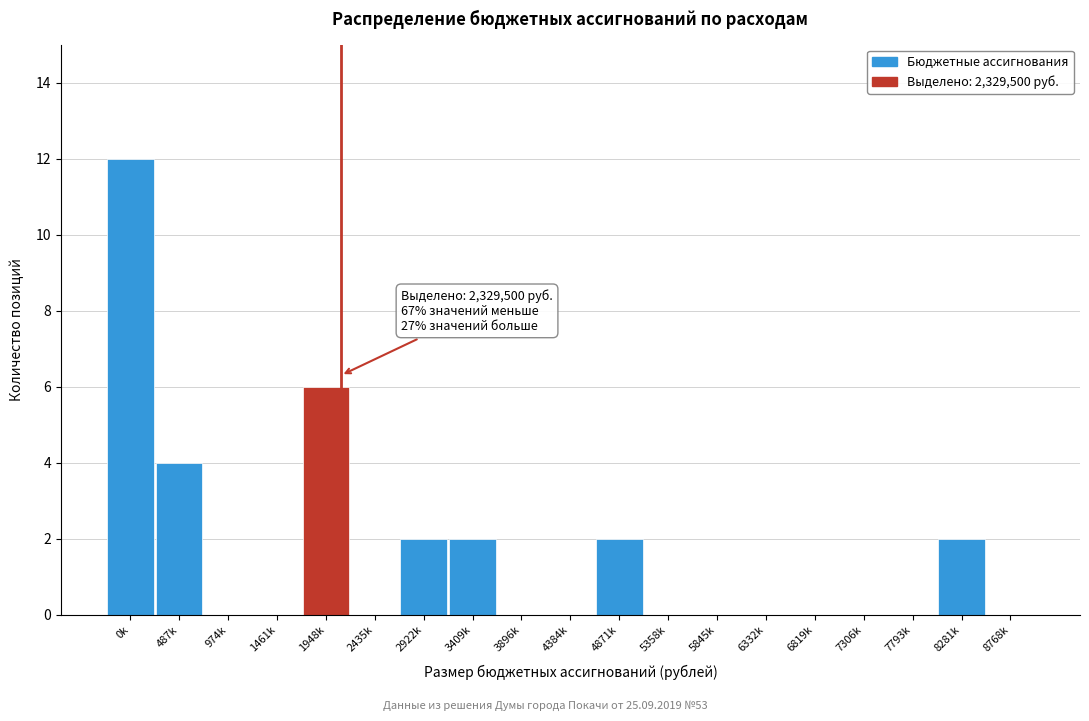

Reading left to right, extract all data points from this chart.

0k=12	487k=4	974k=0	1461k=0	1948k=6	2435k=0	2922k=2	3409k=2	3896k=0	4384k=0	4871k=2	5358k=0	5845k=0	6332k=0	6819k=0	7306k=0	7793k=0	8281k=2	8768k=0